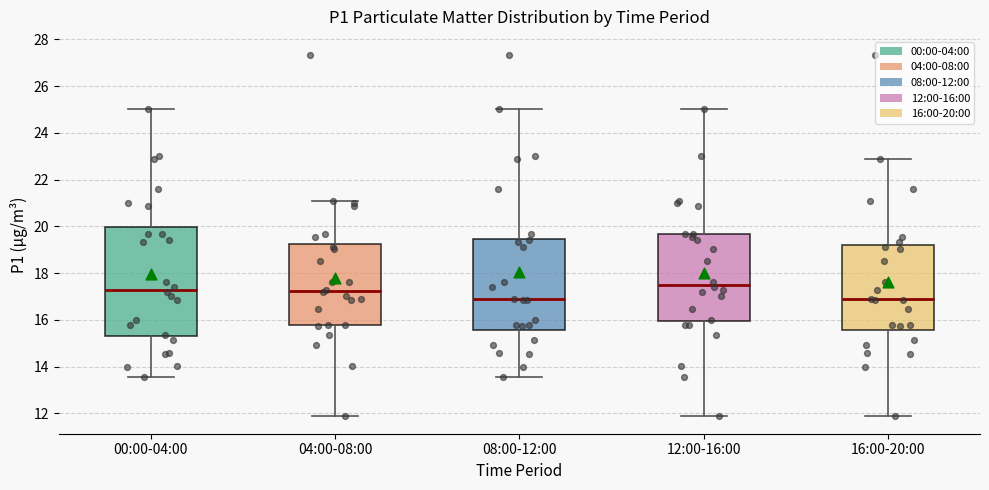

Where is the lower edge of the box for 08:00-12:00 on the y-axis? The values are not printed on the chart, so give them approximately, as read against the axis.

15.6